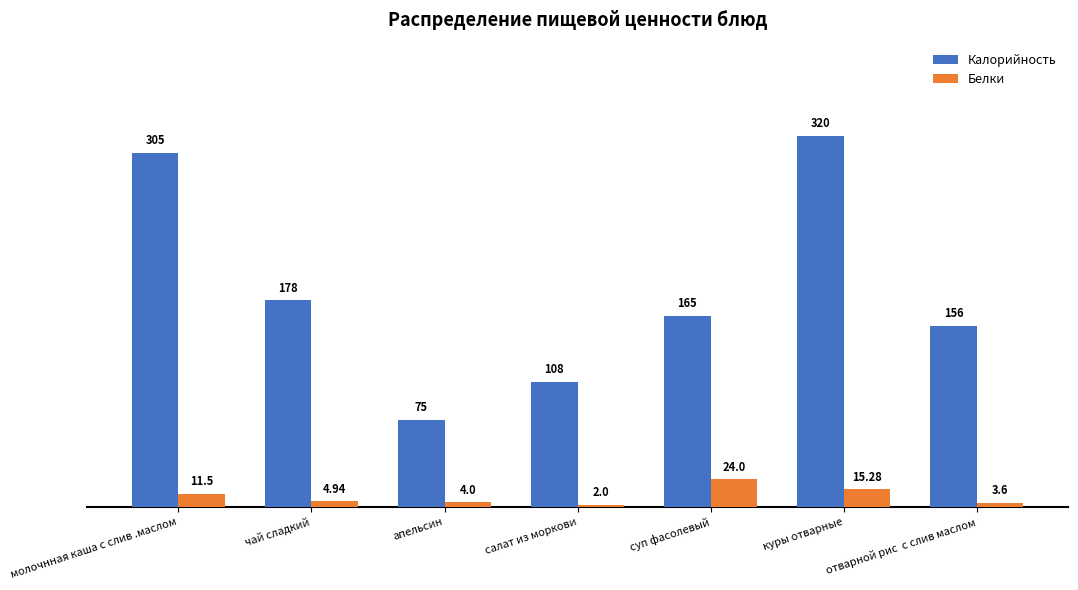

Where is Белки nearest to the value 13?

молочнная каша с слив .маслом